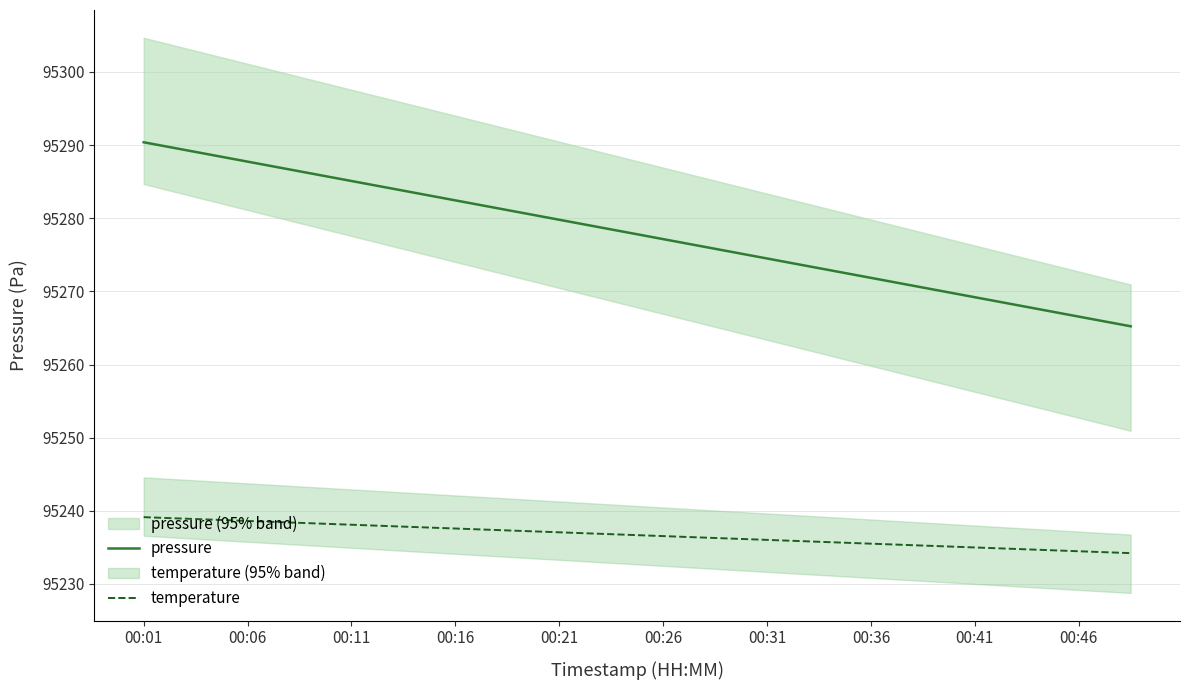

What is the difference between the maximum and minimum values in the pressure series?

25.2